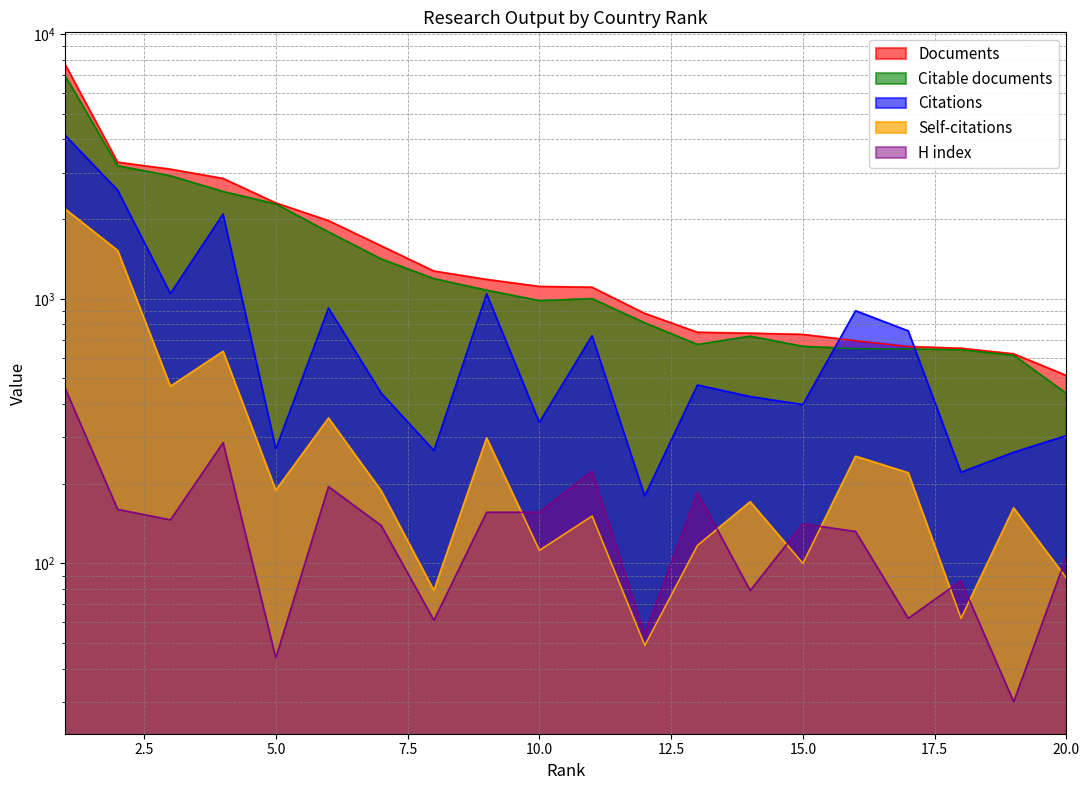

Does the chart have visible grid lines?

Yes